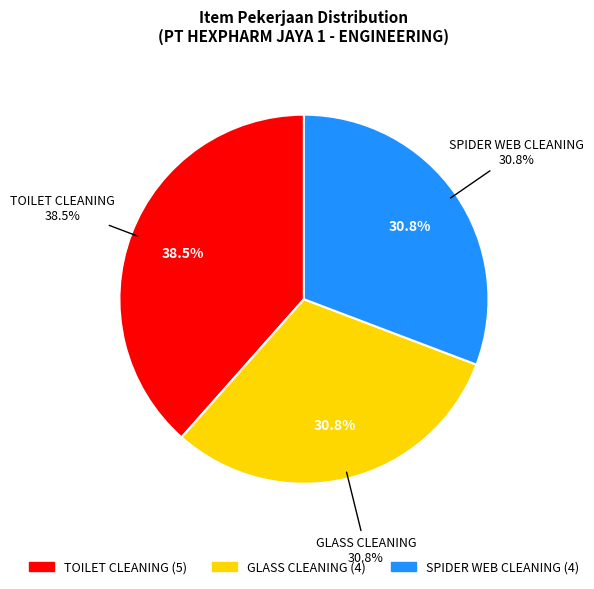

Combined, what portion of the pie is TOILET CLEANING and GLASS CLEANING?

69.2%